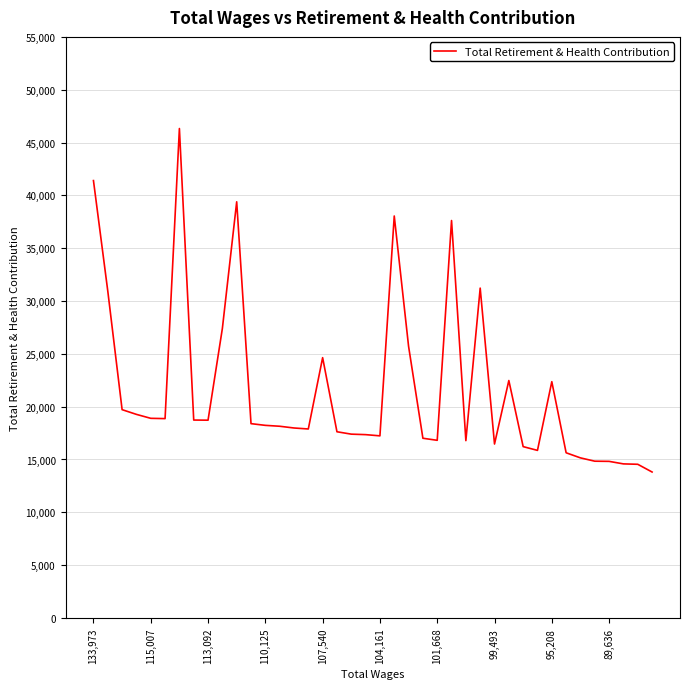

What is the greatest value displayed?

46327